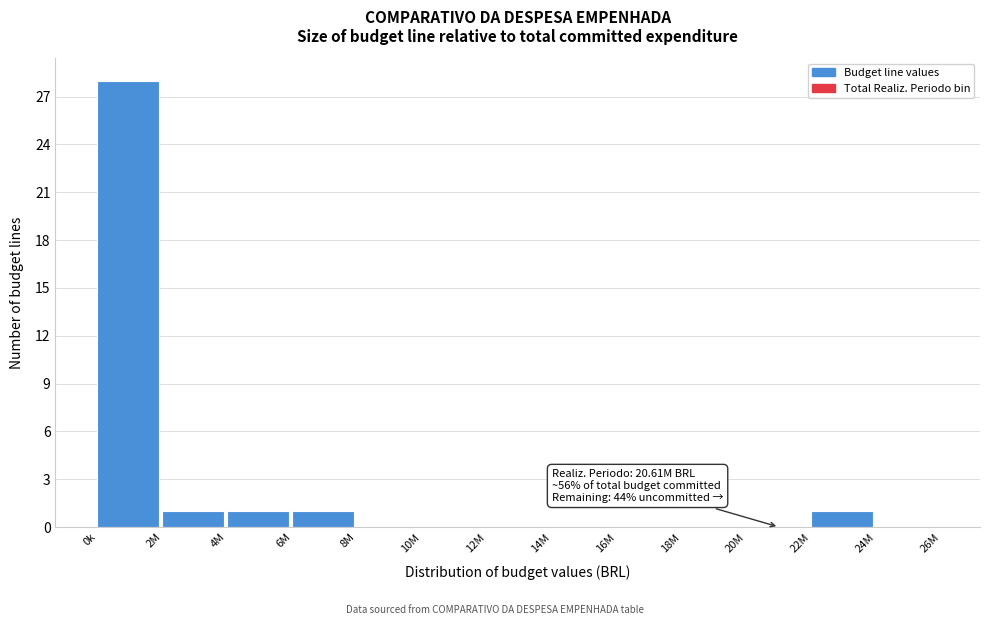

Reading right to left, list all the values displayed in this chart.

24M=0	22M=1	20M=0	18M=0	16M=0	14M=0	12M=0	10M=0	8M=0	6M=1	4M=1	2M=1	0k=28